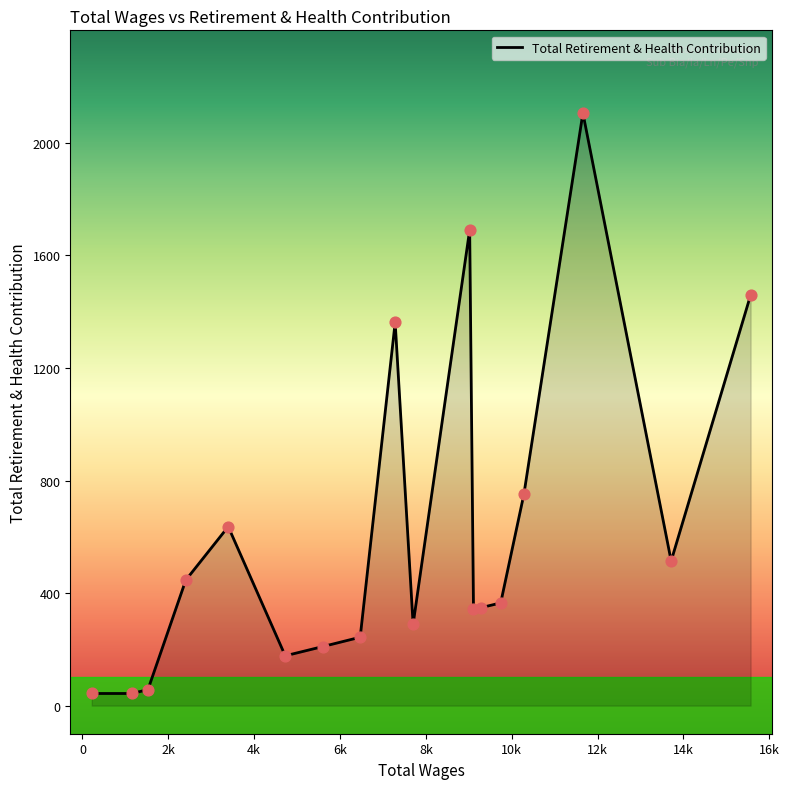

What is the difference between the maximum and minimum values?

2063